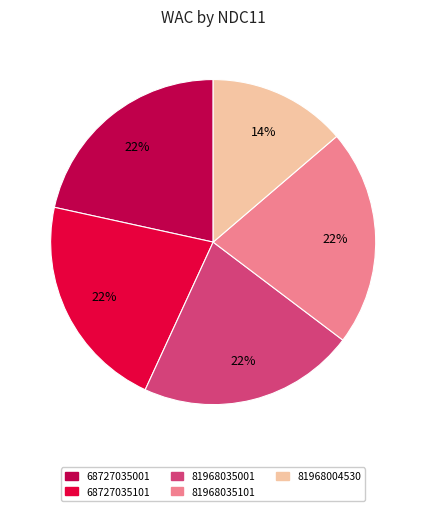

True or false: 81968035001 accounts for 33% of the total.

False